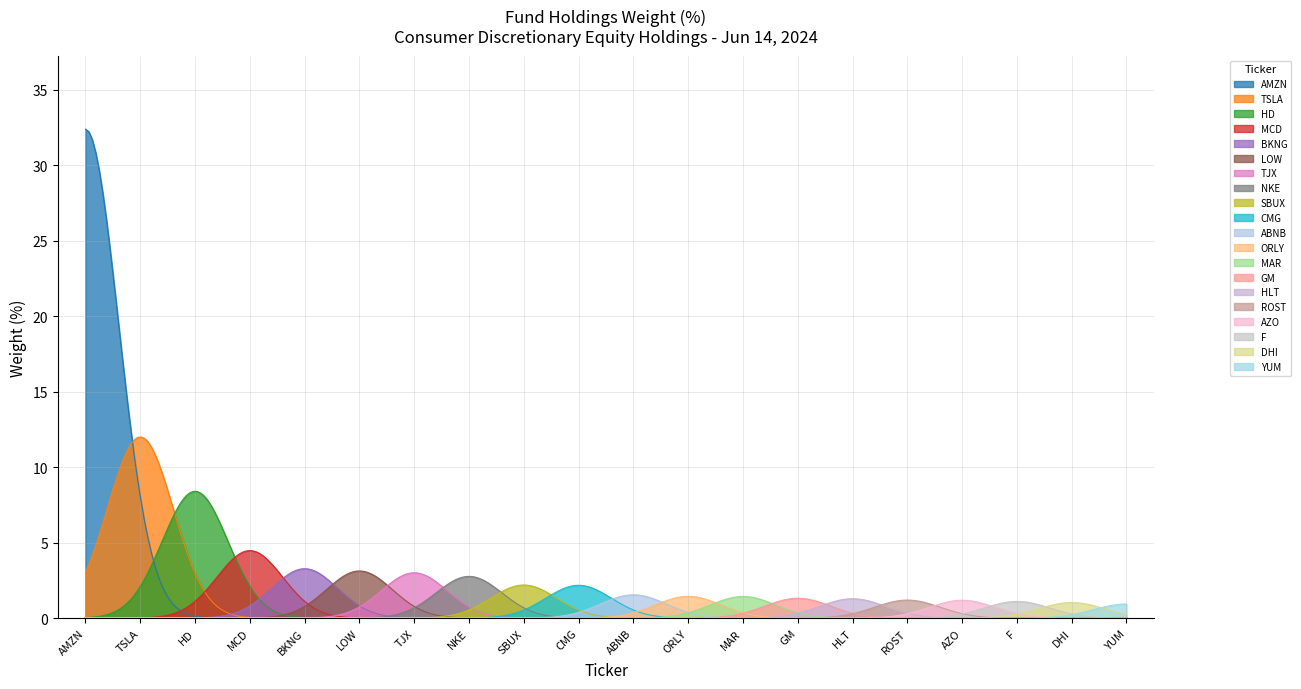

What is the label of the 10th point from the left?

CMG